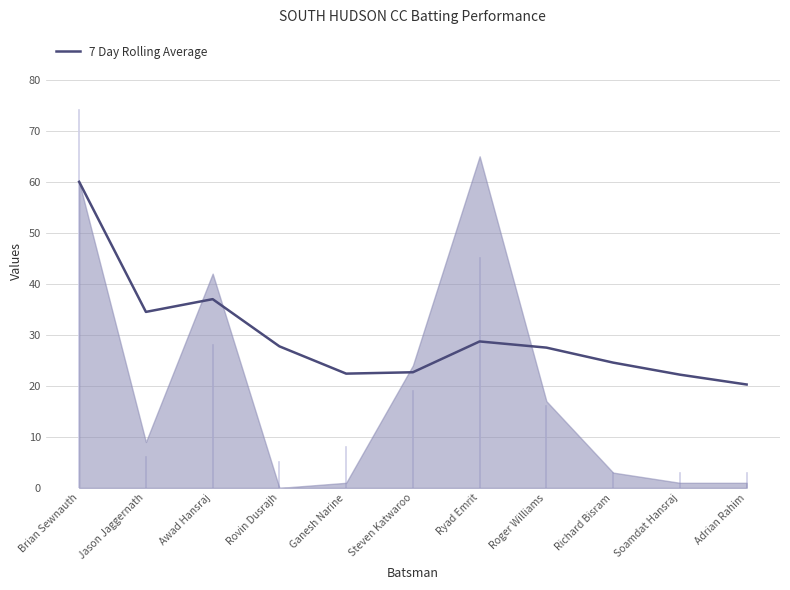

How many series are shown in this chart?

2